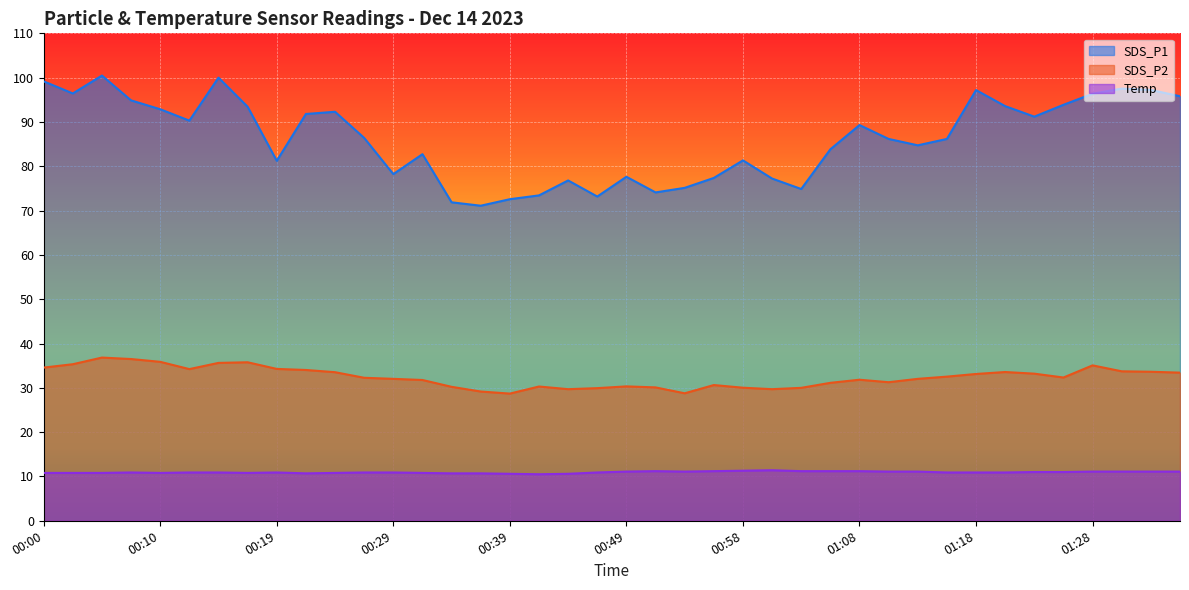

What is the maximum value shown in the chart?

100.5